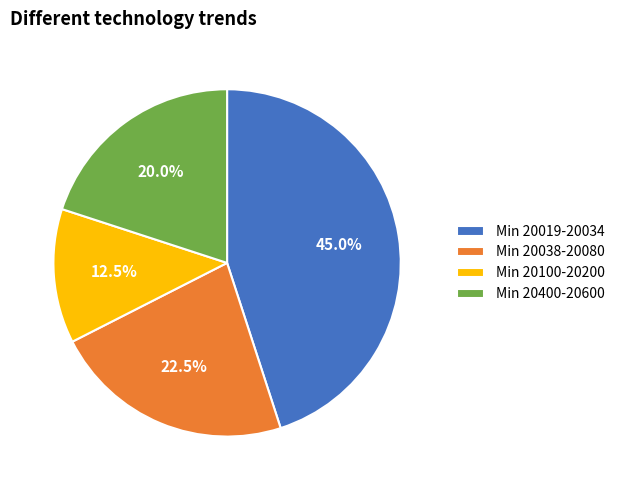

Is there any slice that represents more than half of the pie?

No